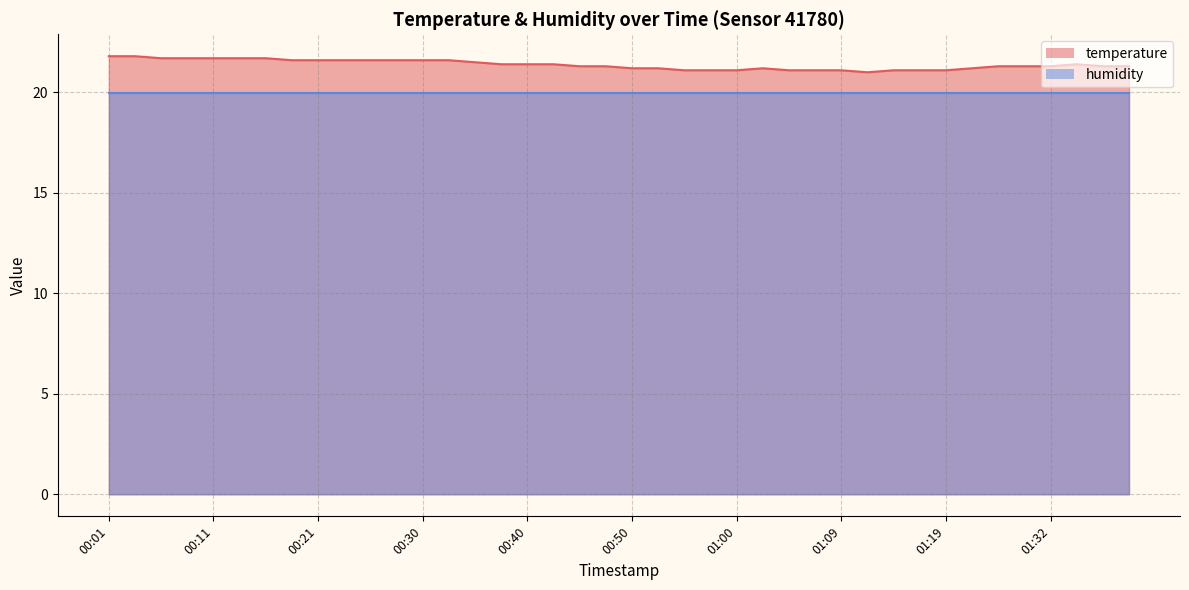

Does the chart display data point markers on the line(s)?

No